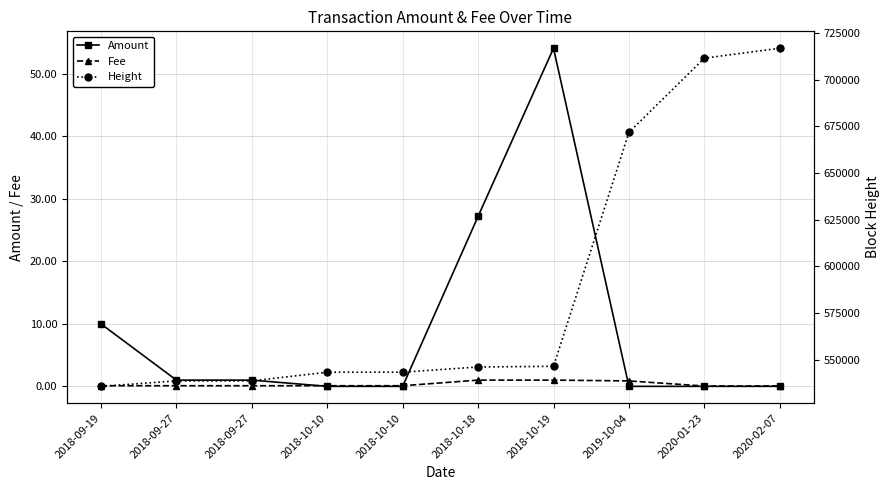

True or false: Height and Fee cross at least once.

False